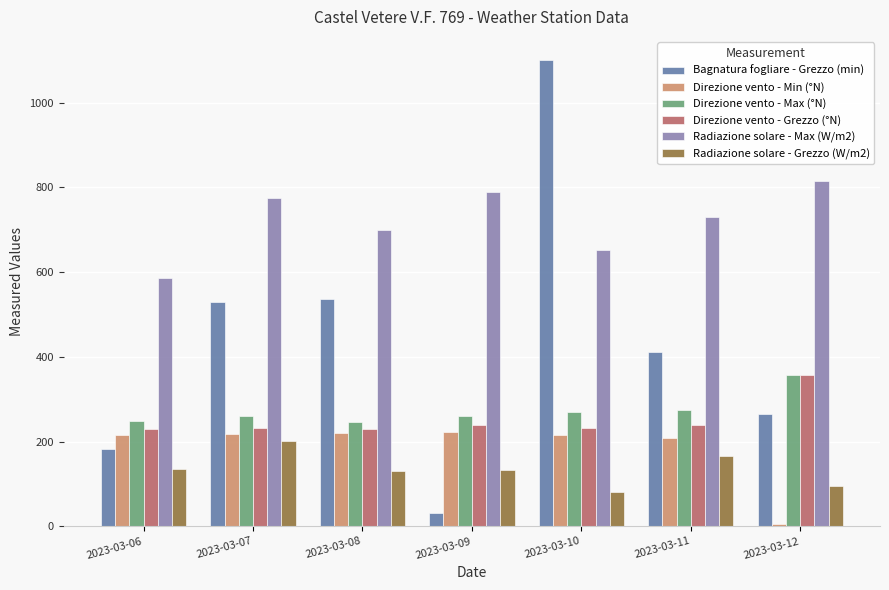

Which series has the widest spread of values?

Bagnatura fogliare - Grezzo (min)